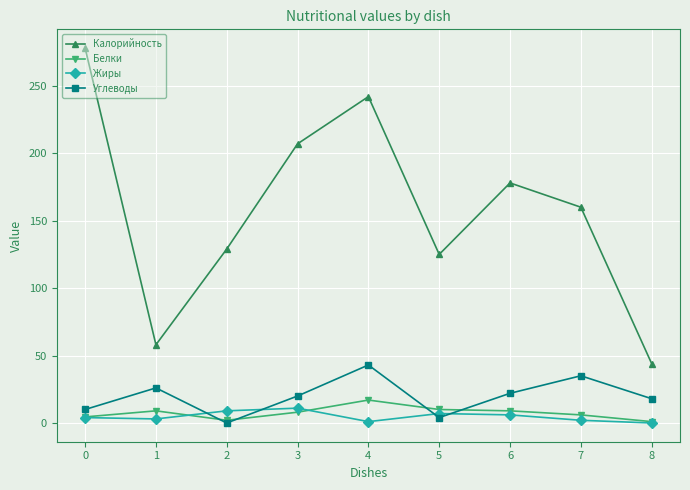

What are all the series names shown in the legend?

Калорийность, Белки, Жиры, Углеводы